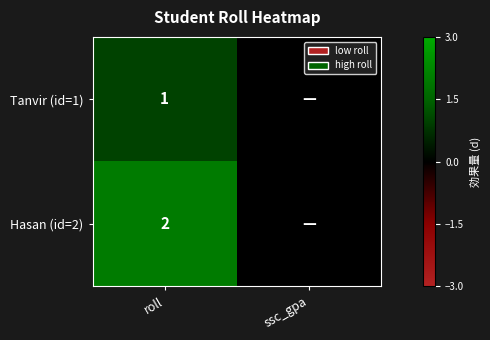

At roll, list the series in order from smallest to largest.

Tanvir (id=1), Hasan (id=2)